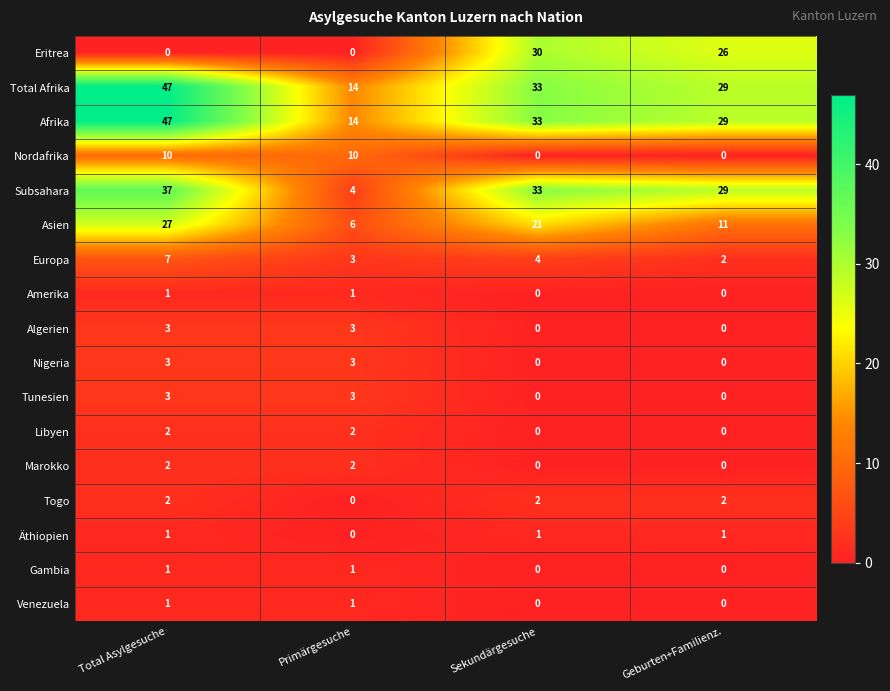

The value of Gambia at Geburten+Familienz. is 0. True or false?

True